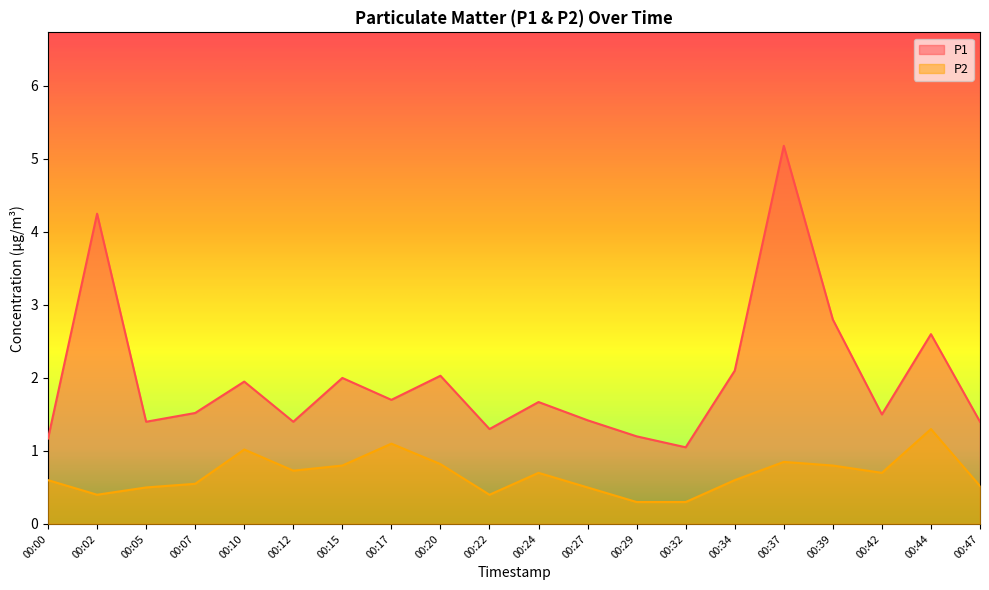

True or false: P1 and P2 cross at least once.

False